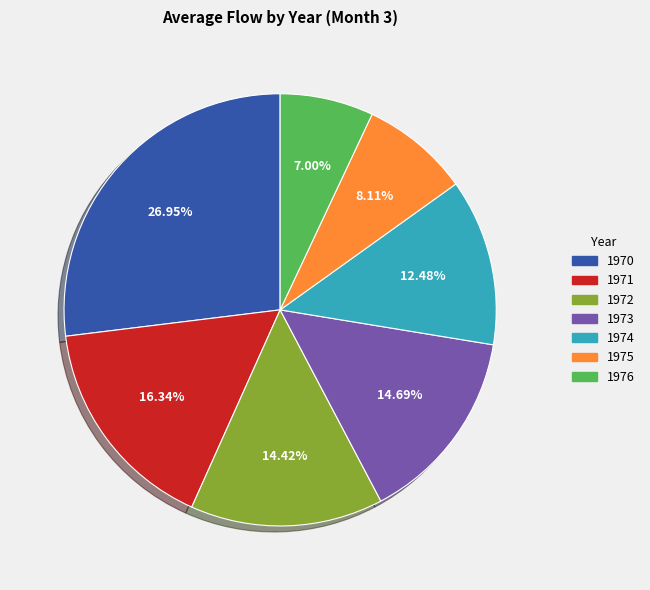

Is it true that 1970 is 37% of the pie?

False